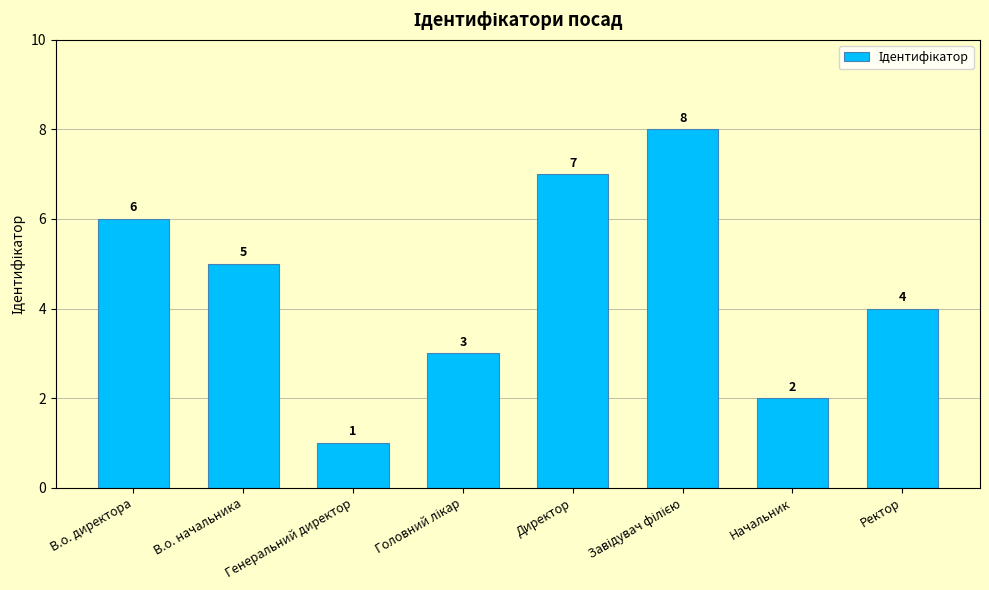

Count the values in the range 3 to 7.

5